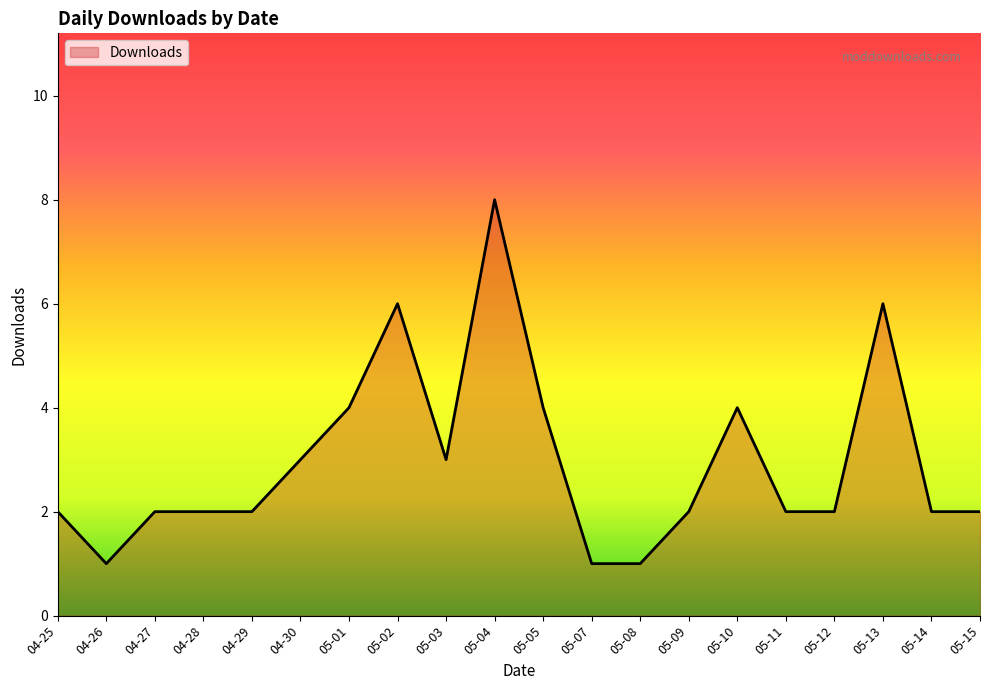

Does the chart display data point markers on the line(s)?

No